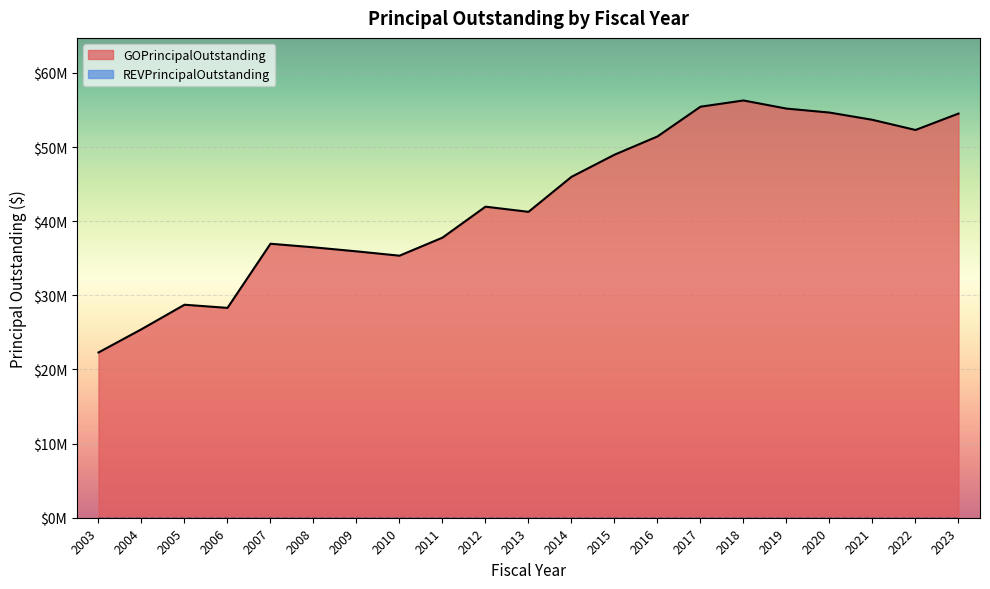

What is the change in value from 2009 to 2012?

+6025000